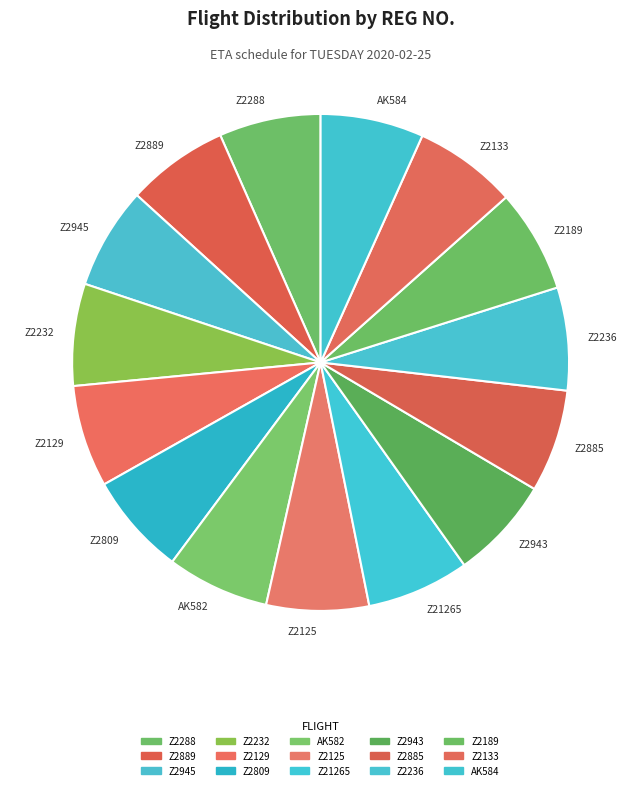

Approximately how many times larger is the value at Z2232 compared to Z2288?

1.0